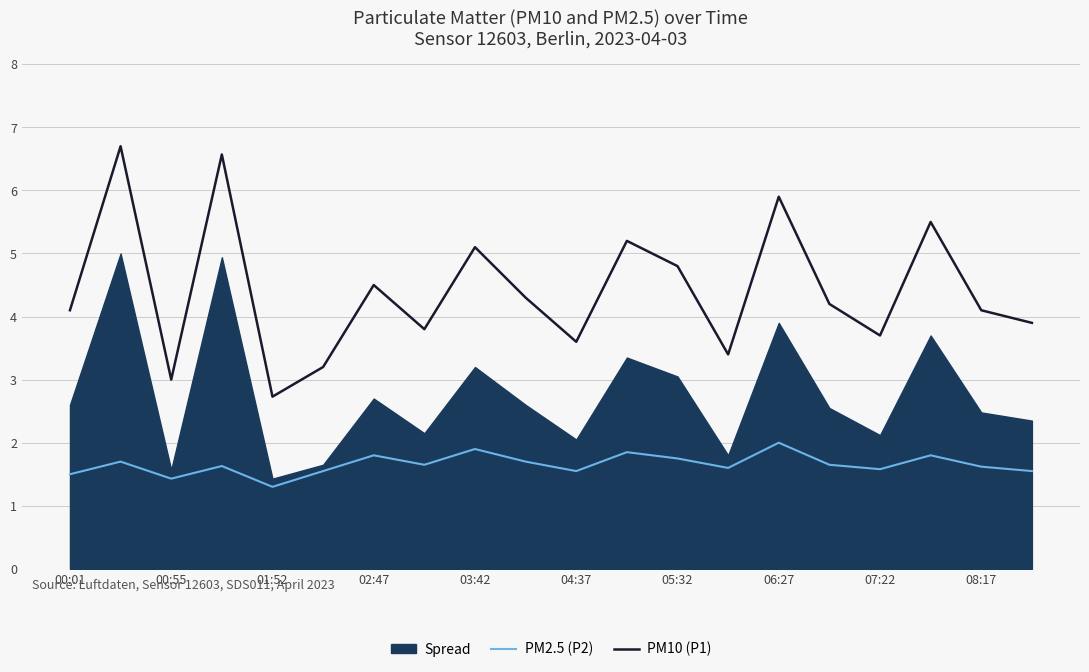

At how many categories does at least one series exceed 4?

12